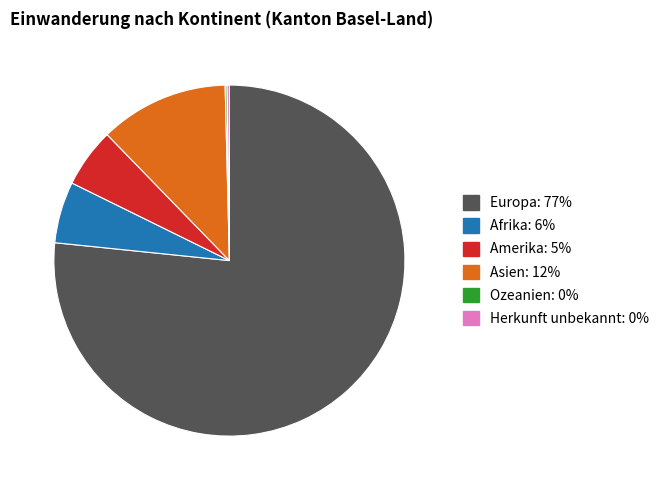

Combined, do Amerika and Europa account for over 50%?

Yes